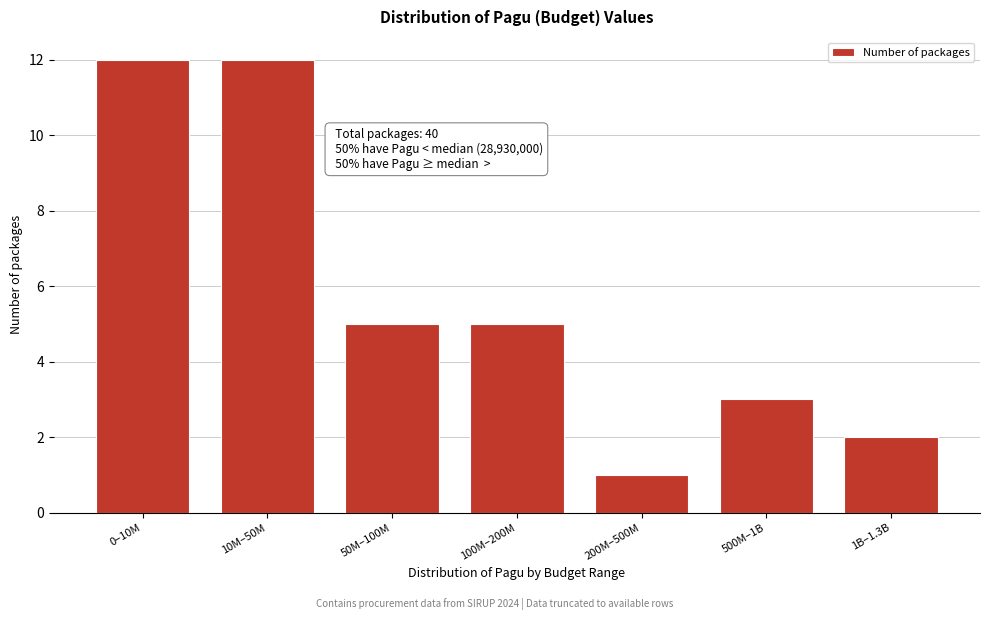

Reading left to right, transcribe all the data shown in this chart.

0–10M=12	10M–50M=12	50M–100M=5	100M–200M=5	200M–500M=1	500M–1B=3	1B–1.3B=2